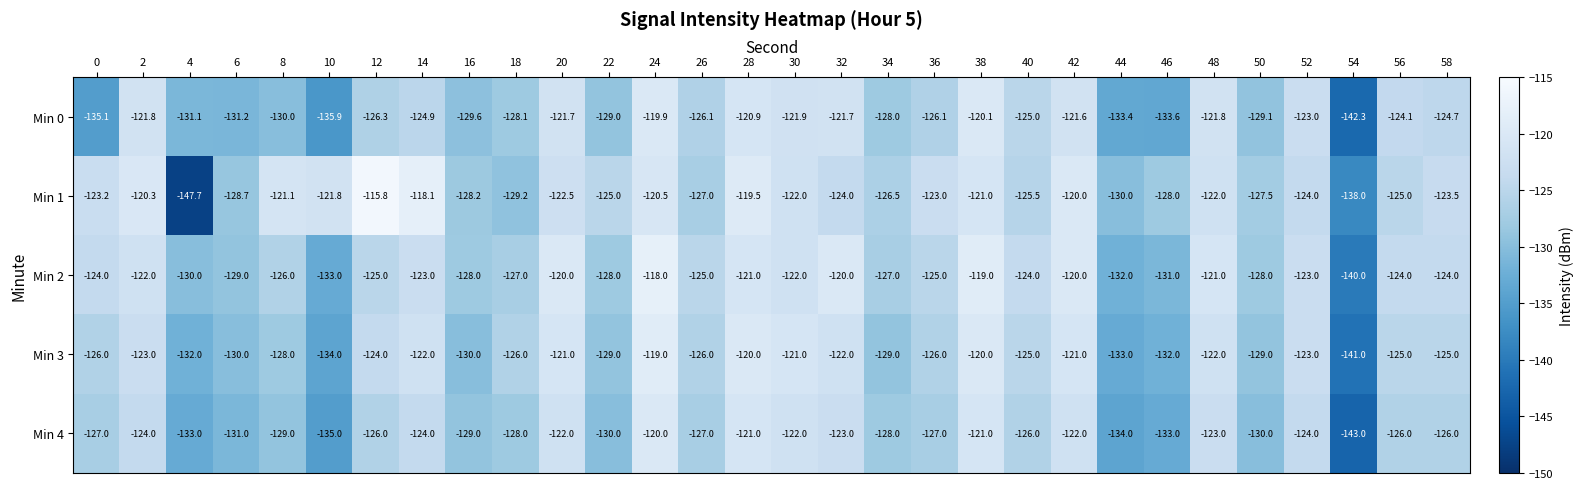

Which series changed the most between 6 and 56?

Min 0